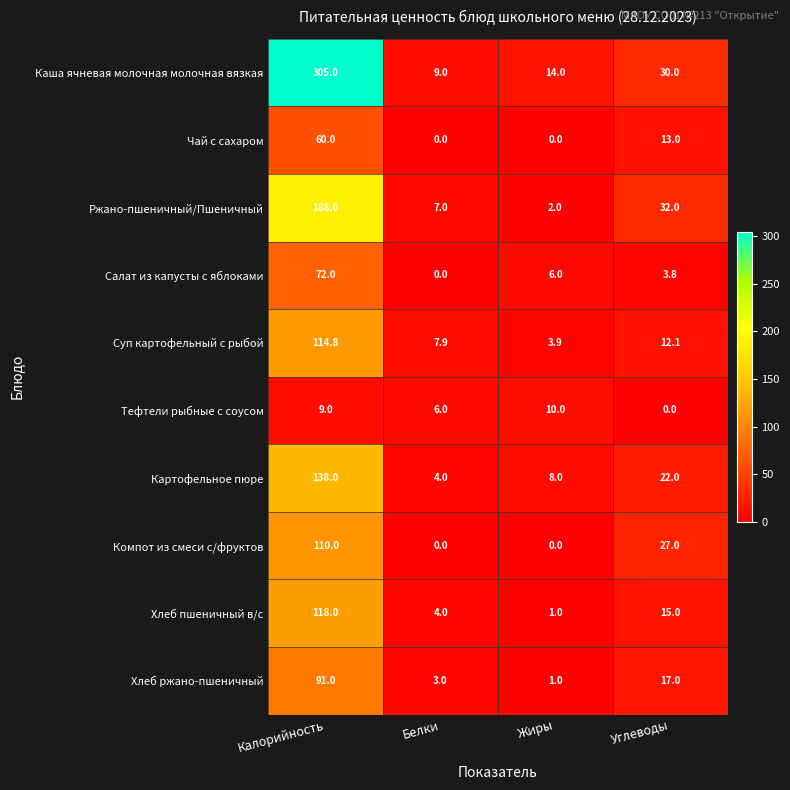

Which label corresponds to the largest value in the chart?

Калорийность